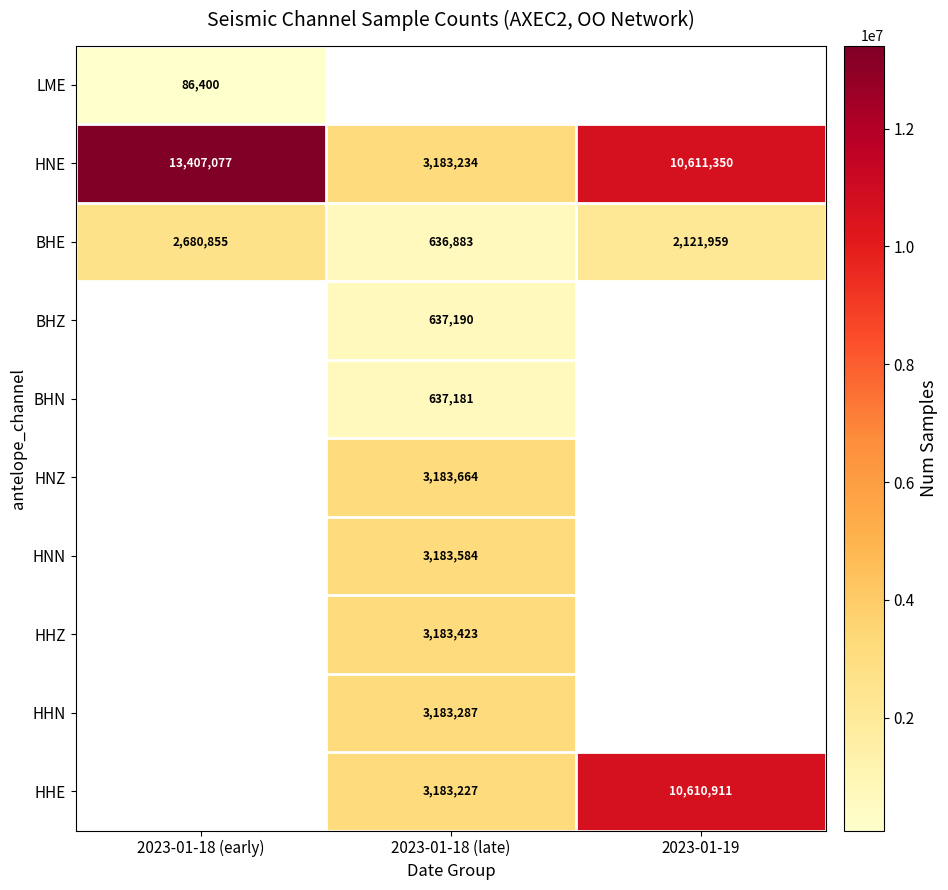

What is the average value of the BHE series?

1813232